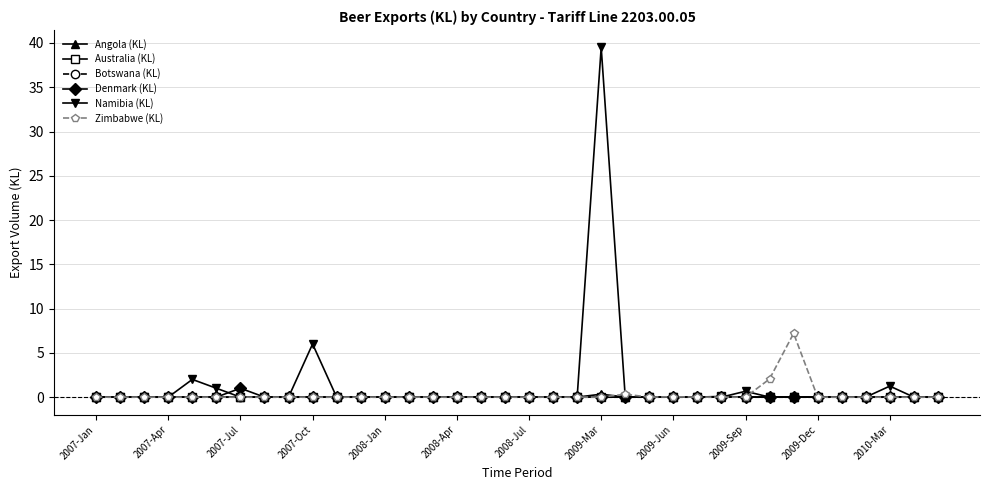

Which series has the largest total across all categories?

Namibia (KL)